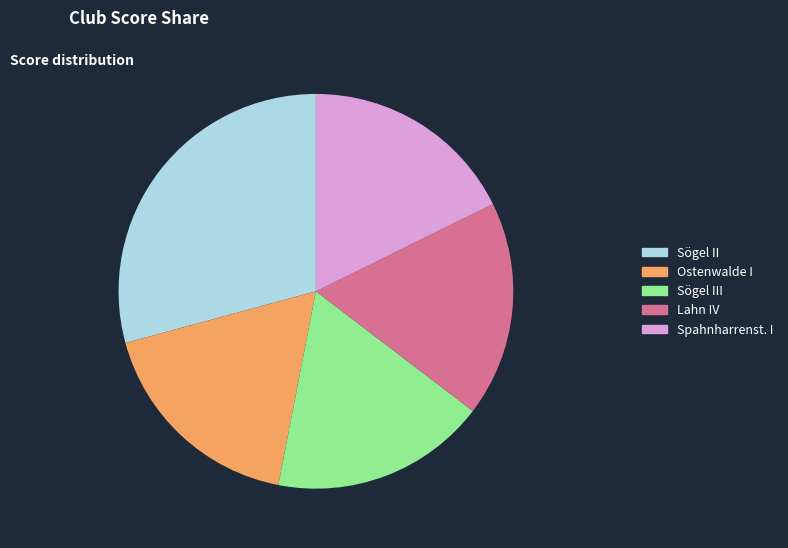

Which slice is the largest?

Sögel II